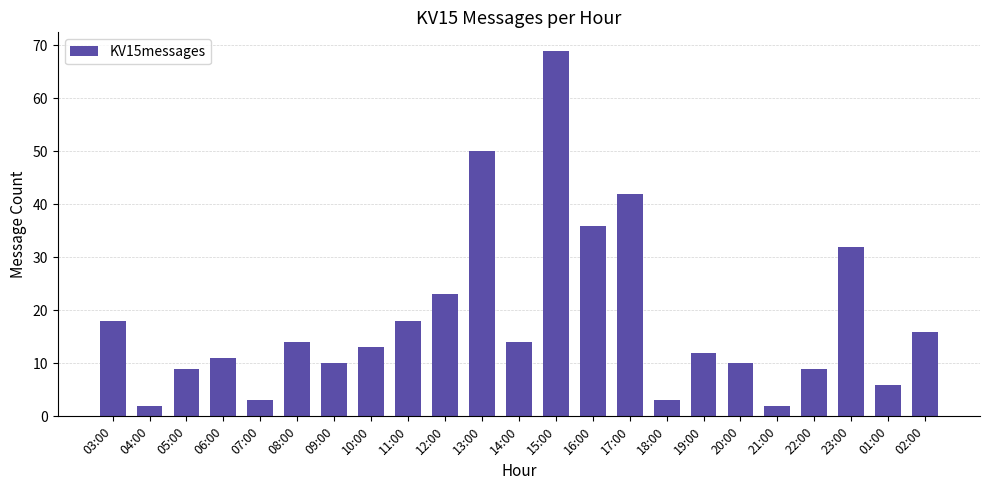

True or false: the data shows 20 at 14:00.

False